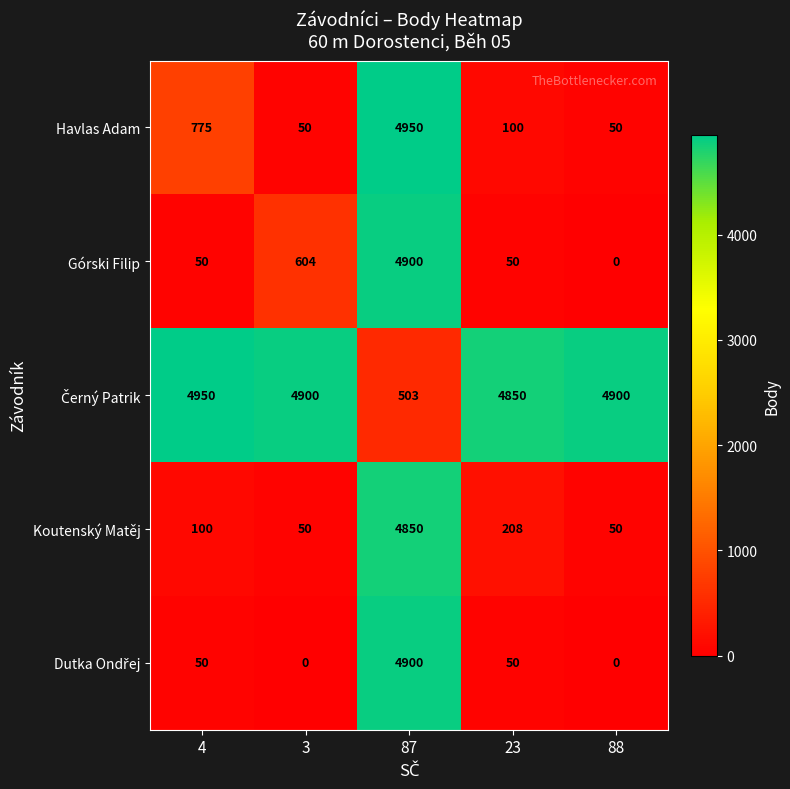

The value of Koutenský Matěj at 4 is 158. True or false?

False